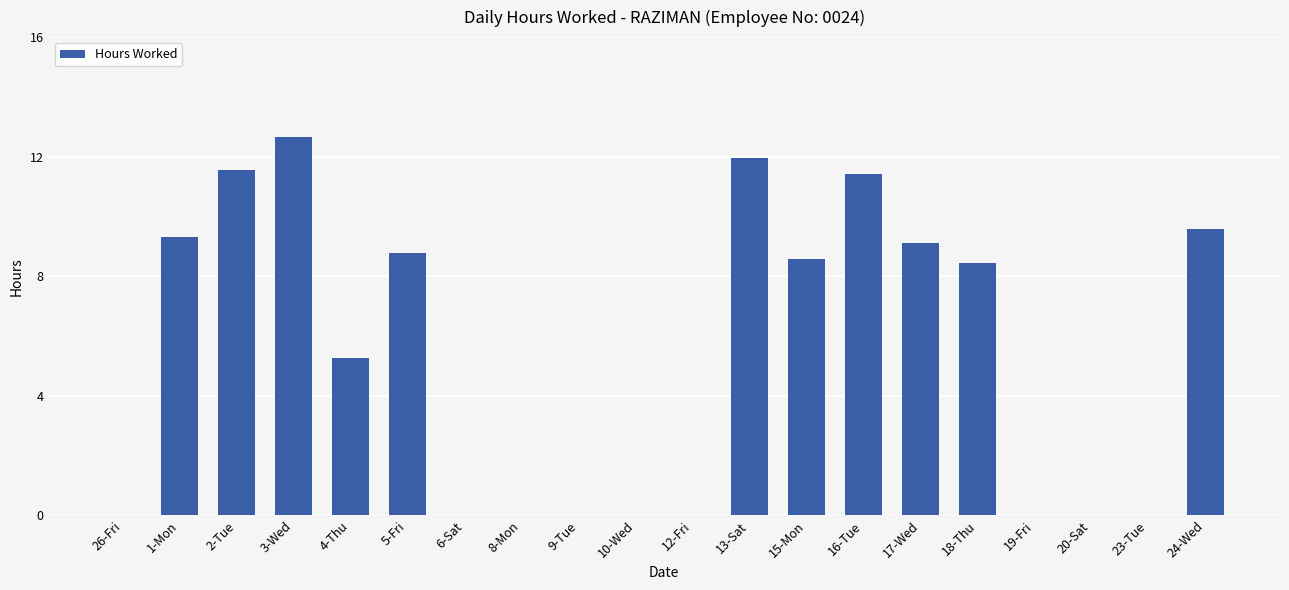

Where is the data nearest to the value 6?

4-Thu